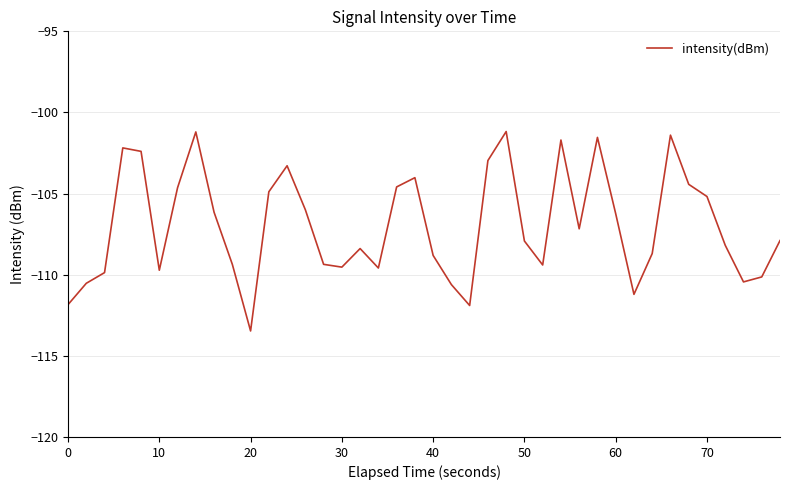

What is the difference between the maximum and minimum values?

12.3